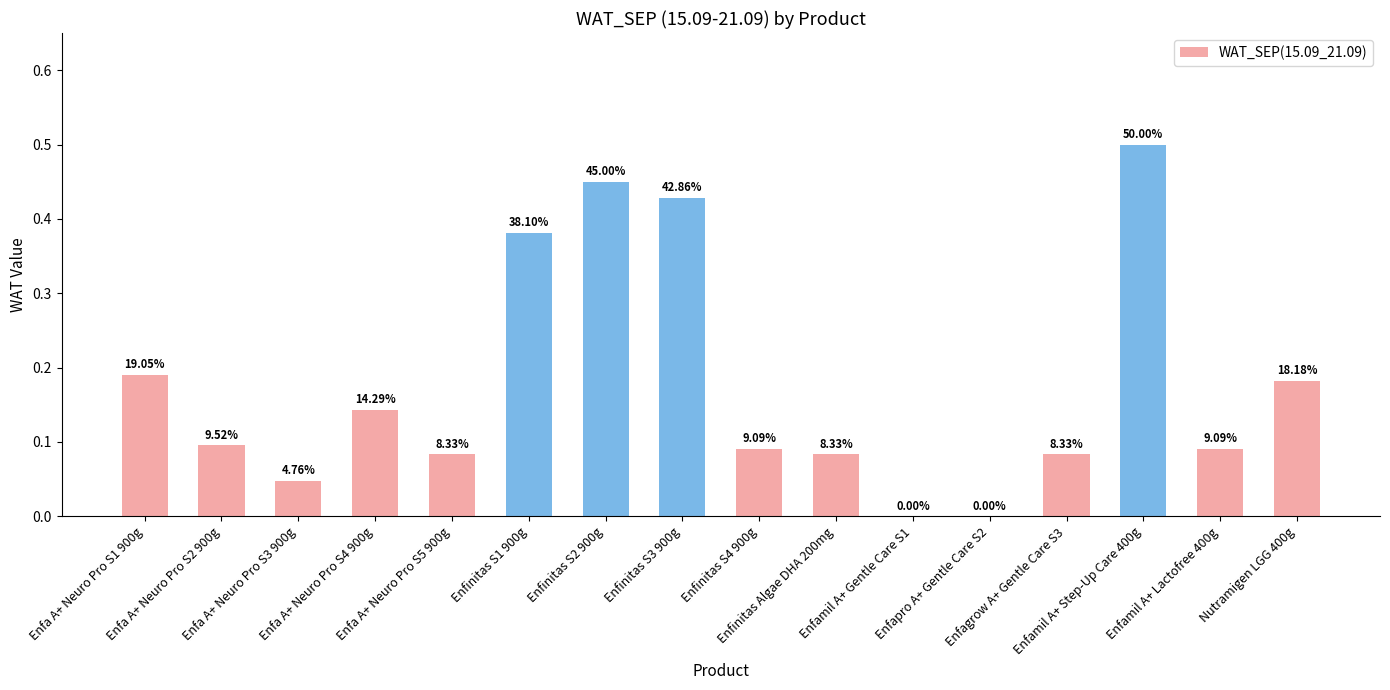

Reading left to right, what are all the values shown in this chart?

Enfa A+ Neuro Pro S1 900g=0.2	Enfa A+ Neuro Pro S2 900g=0.1	Enfa A+ Neuro Pro S3 900g=0.0	Enfa A+ Neuro Pro S4 900g=0.1	Enfa A+ Neuro Pro S5 900g=0.1	Enfinitas S1 900g=0.4	Enfinitas S2 900g=0.5	Enfinitas S3 900g=0.4	Enfinitas S4 900g=0.1	Enfinitas Algae DHA 200mg=0.1	Enfamil A+ Gentle Care S1=0.0	Enfapro A+ Gentle Care S2=0.0	Enfagrow A+ Gentle Care S3=0.1	Enfamil A+ Step-Up Care 400g=0.5	Enfamil A+ Lactofree 400g=0.1	Nutramigen LGG 400g=0.2